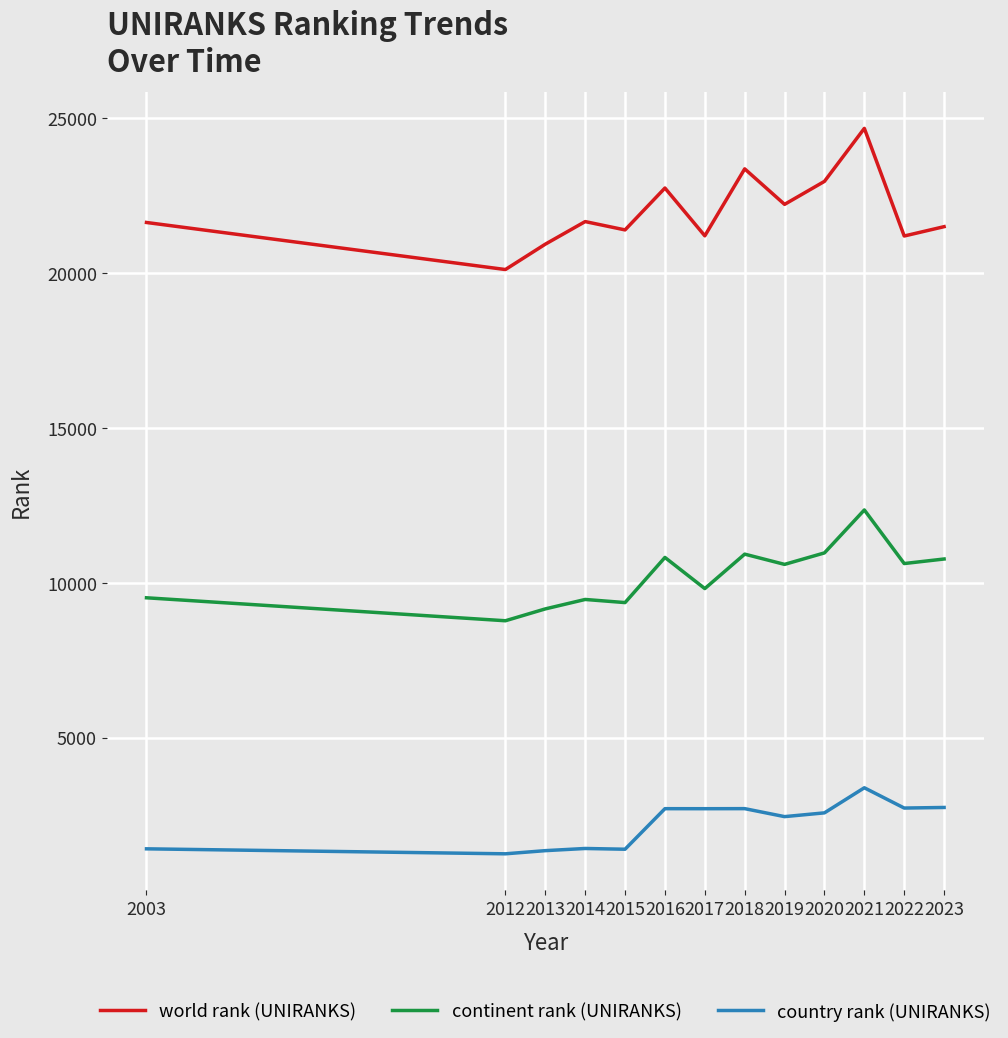

Which series has the widest spread of values?

world rank (UNIRANKS)